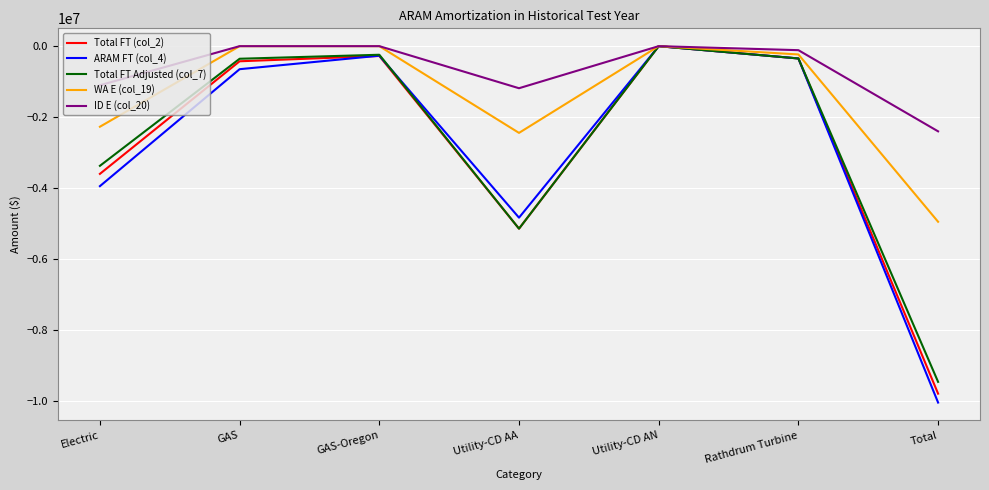

The Total FT (col_2) series shows -276803.4 at GAS-Oregon. True or false?

True